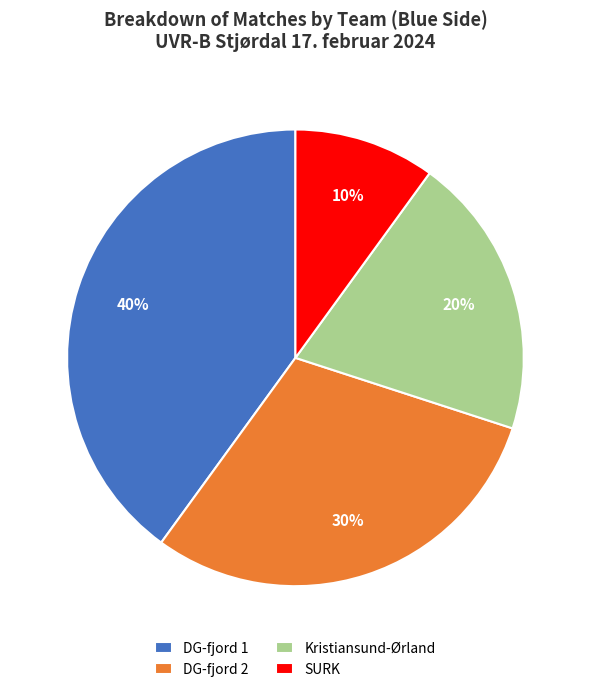

Count the number of slices in the pie.

4